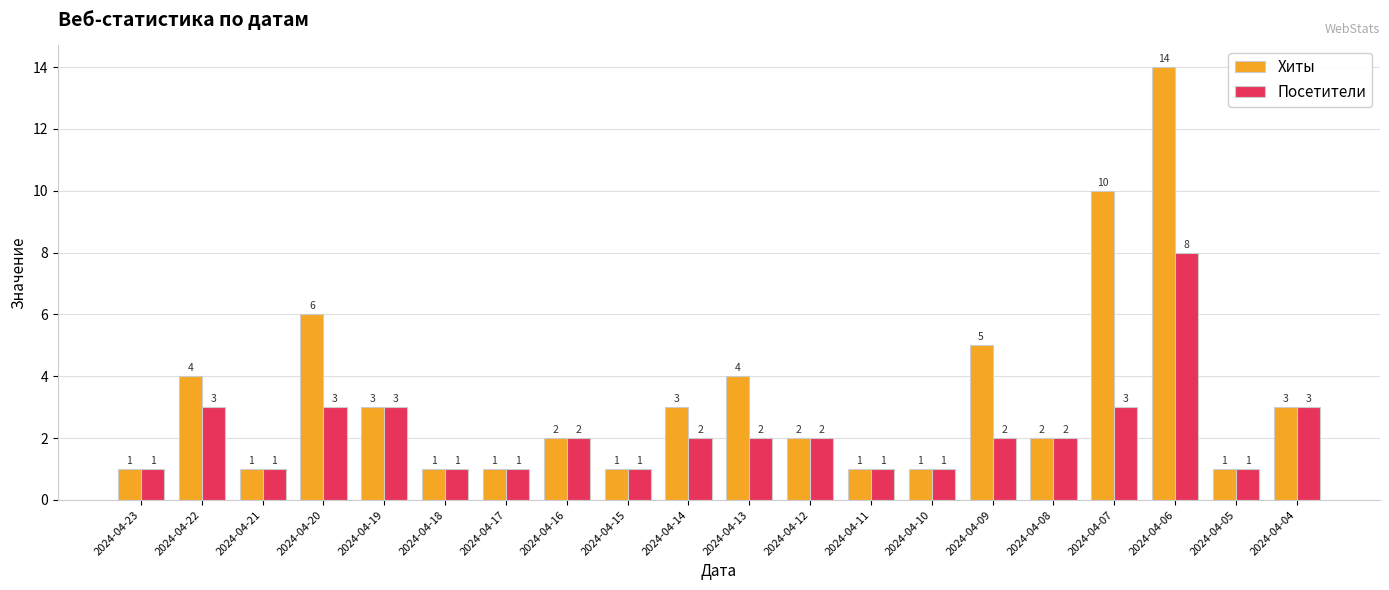

Which series has the largest range (max minus min)?

Хиты